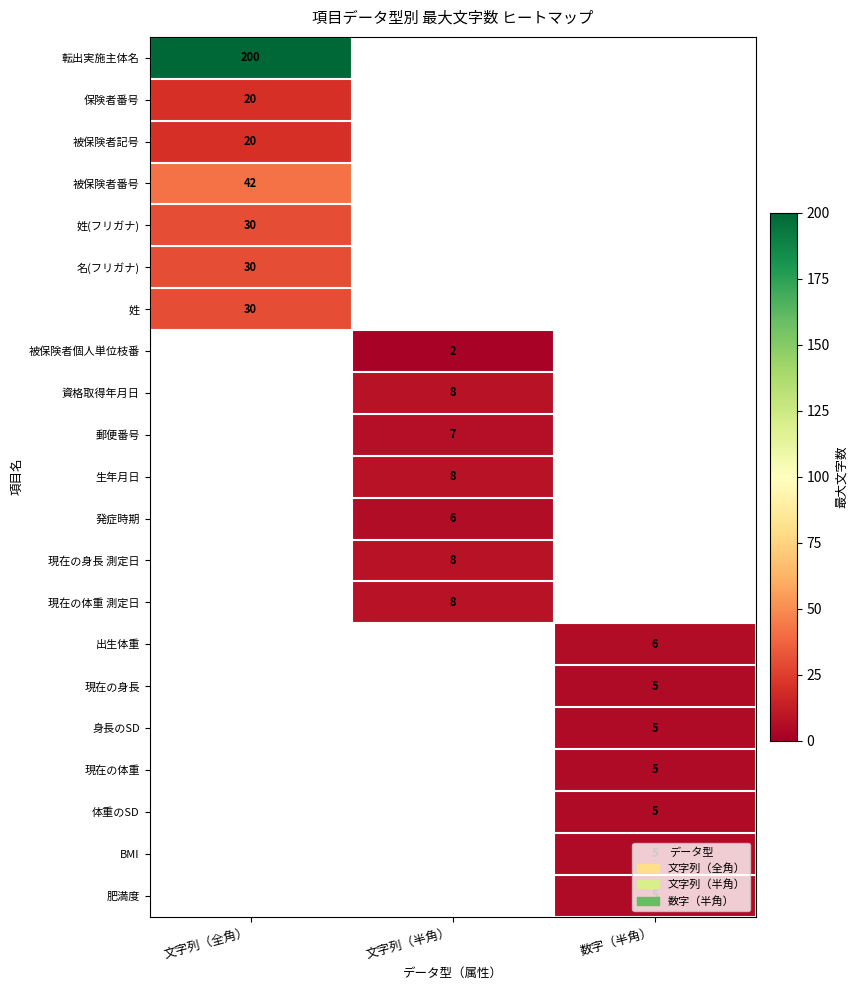

The 転出実施主体名 series shows 115 at 文字列（全角）. True or false?

False